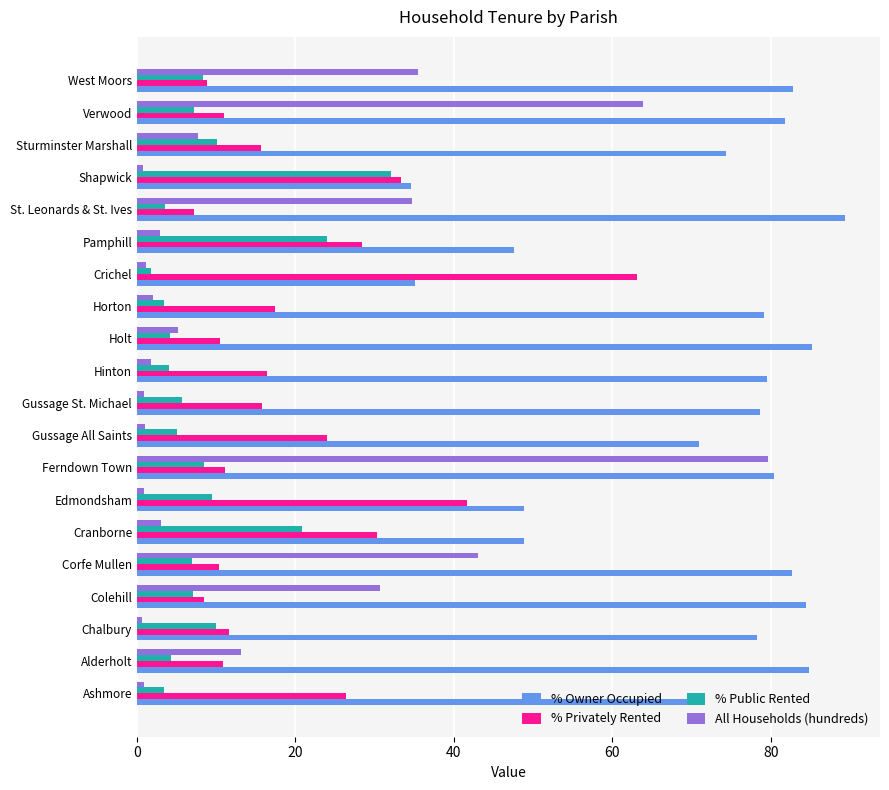

What is the minimum value shown in the chart?

0.6